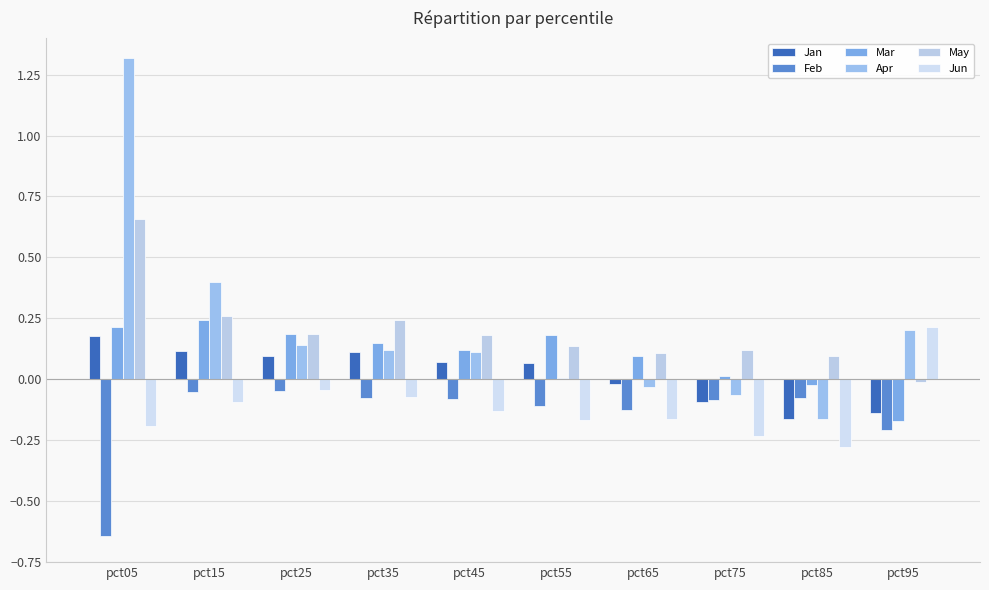

At which label does May reach its minimum?

pct95